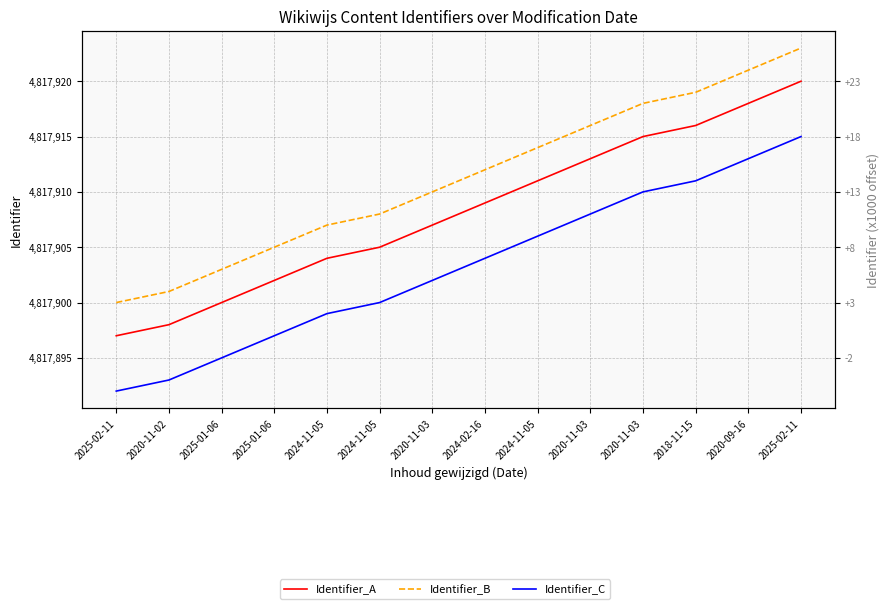

Is the value of Identifier_B at 2025-02-11 greater than the value of Identifier_C at 2025-01-06?

Yes